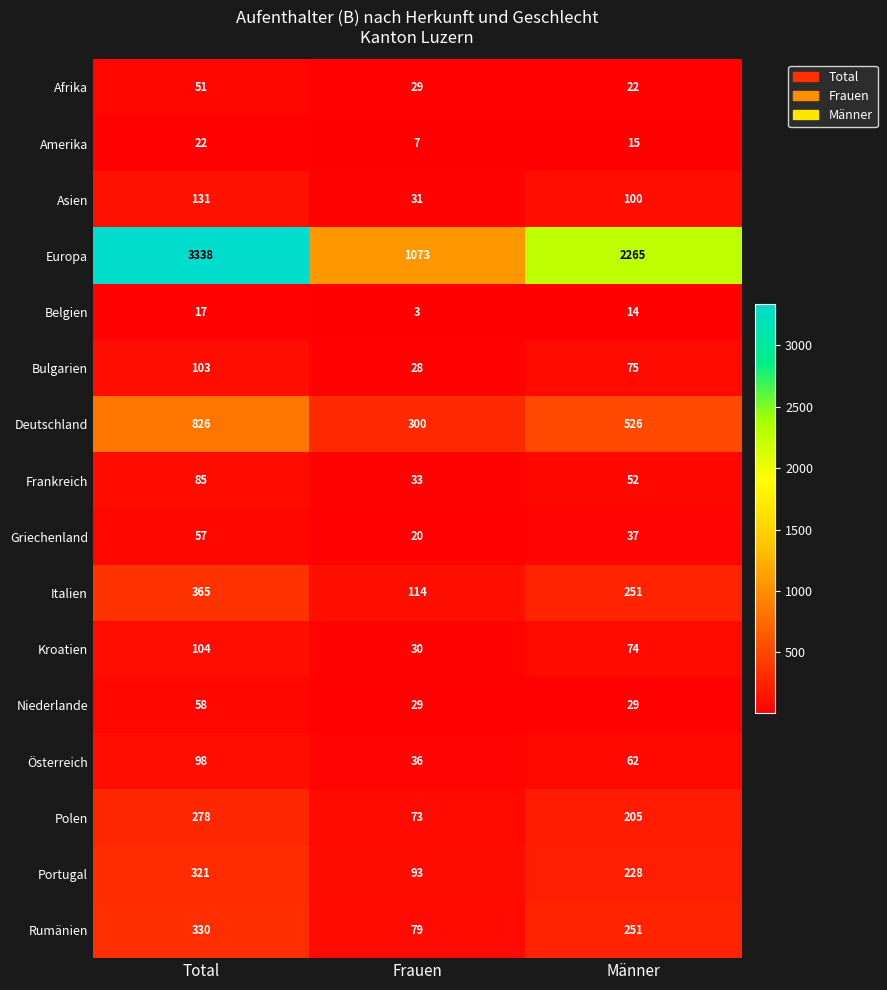

What is the smallest value displayed?

3